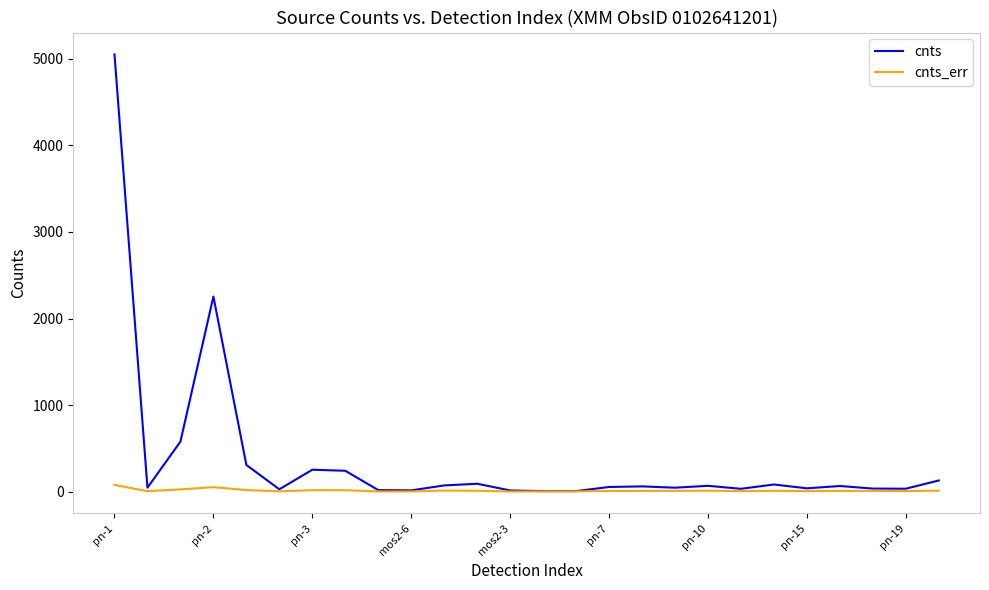

Rank the series by their average value, from highest to lowest.

cnts, cnts_err